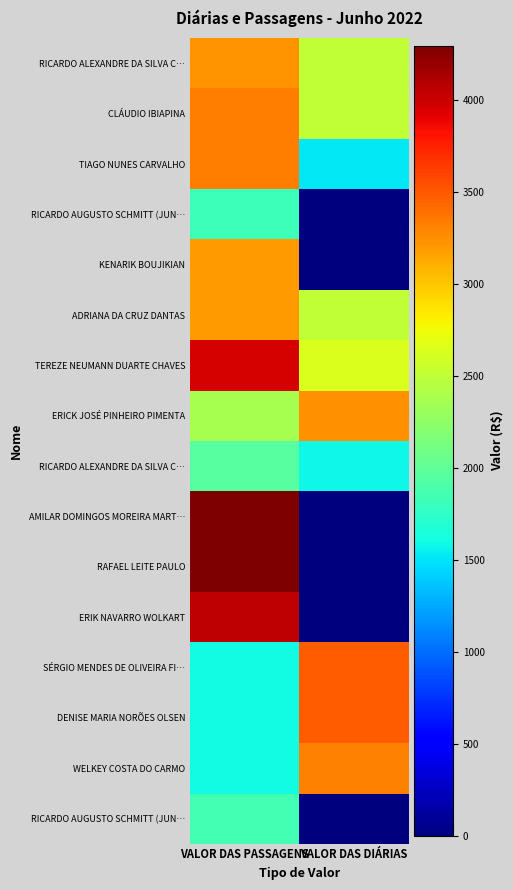

Count the number of data series in this chart.

16